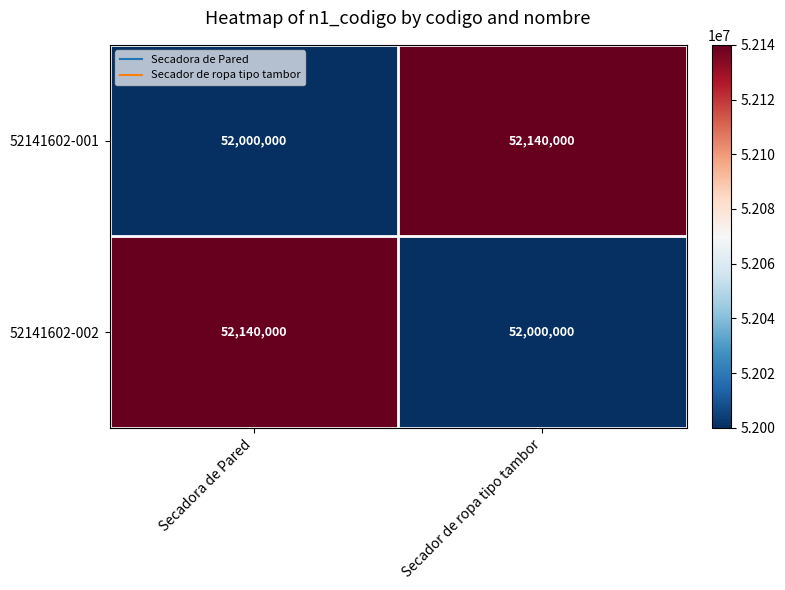

At how many categories does at least one series exceed 52017028?

2